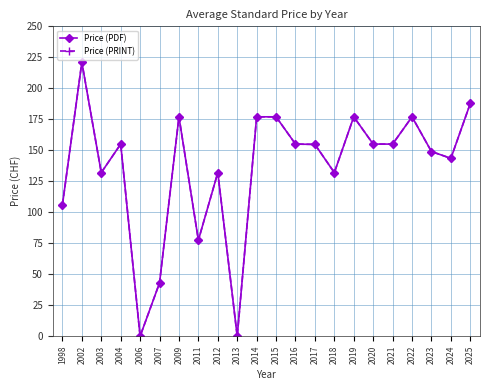

Does the chart have visible grid lines?

Yes